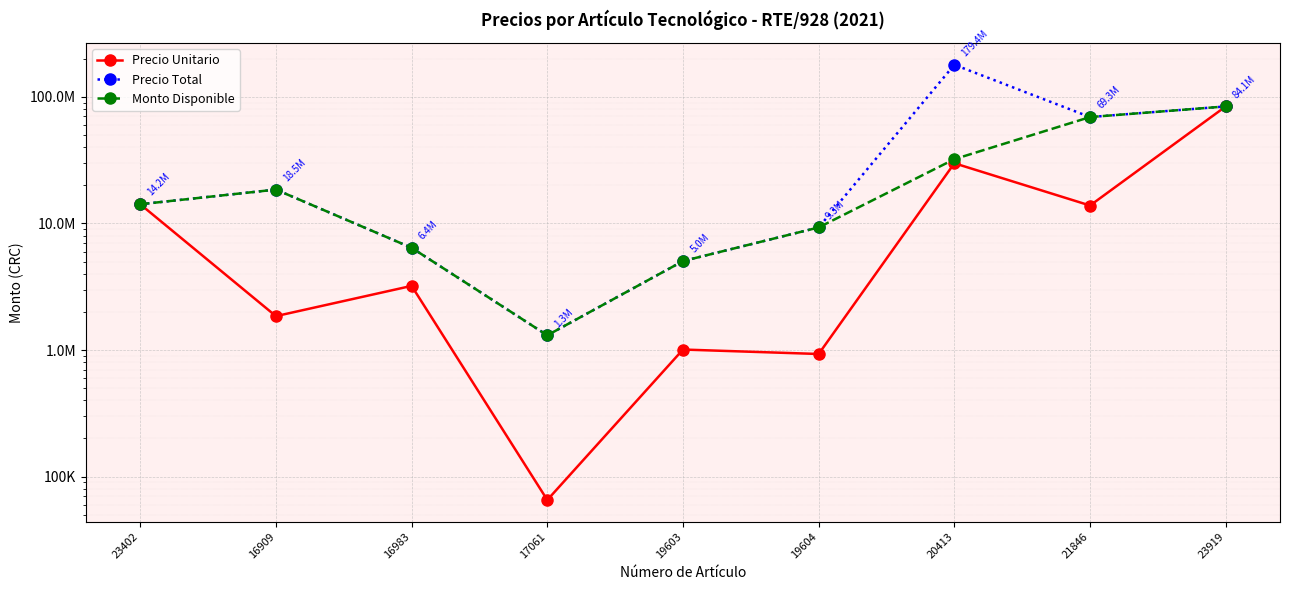

How many values in the Monto Disponible series are below 14184000?

4